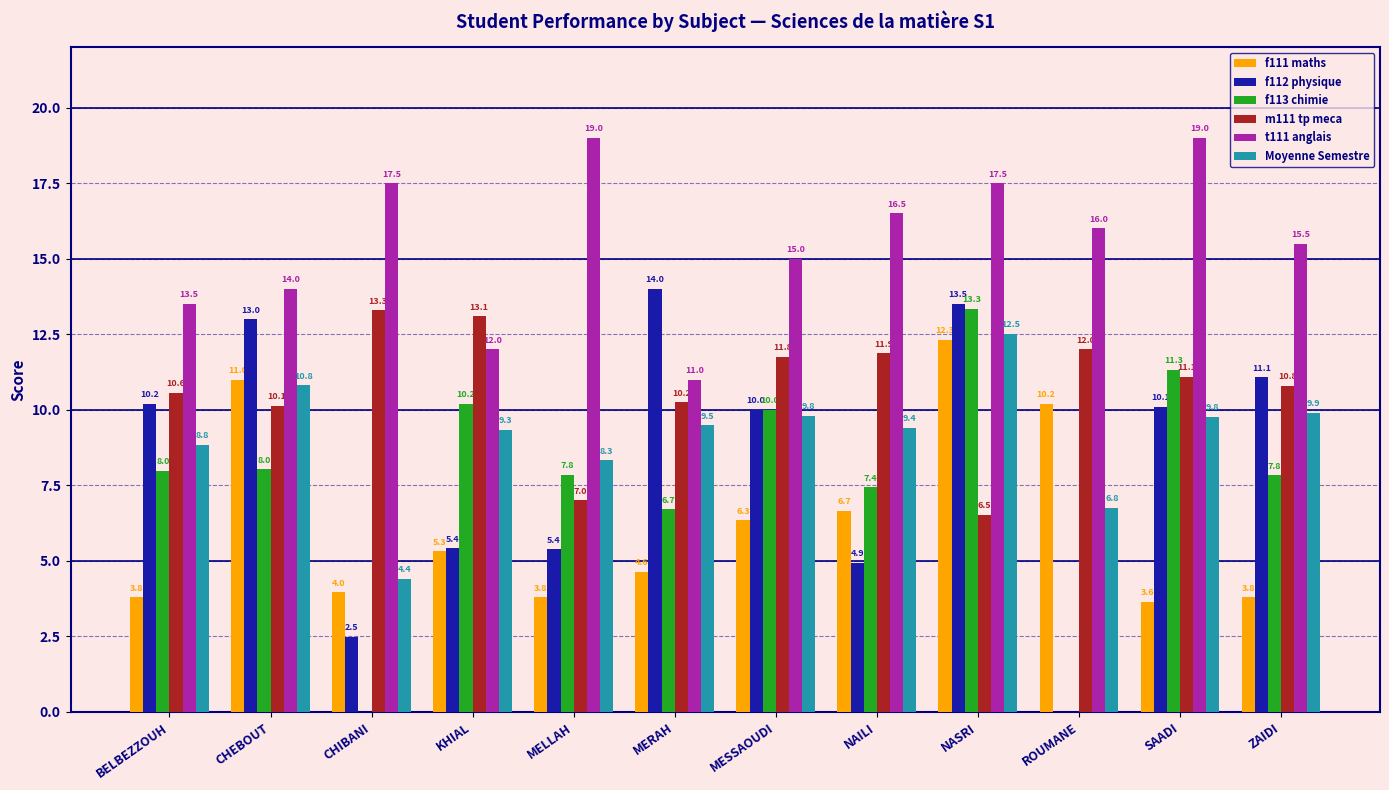

How many values in the m111 tp meca series exceed 11?

6